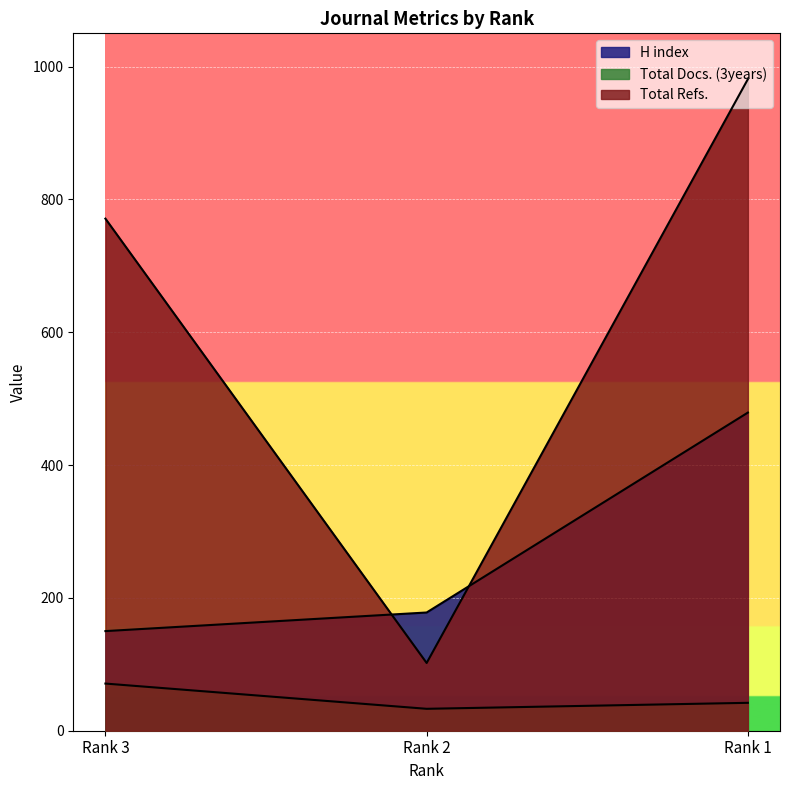

How many data points in H index are above 178?

1